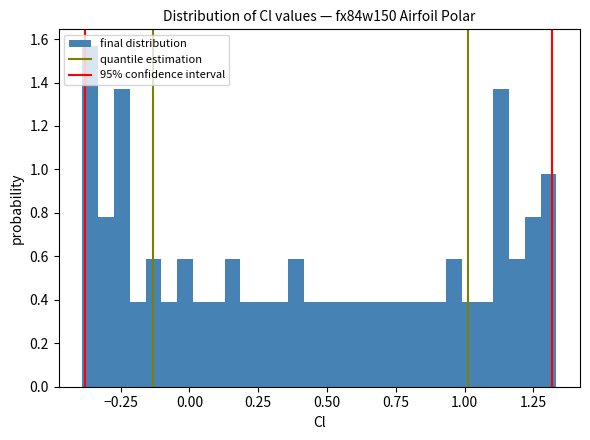

Around what value on the x-axis is the tallest bar? Give the approximate position of its centre, as read against the axis.

-0.35